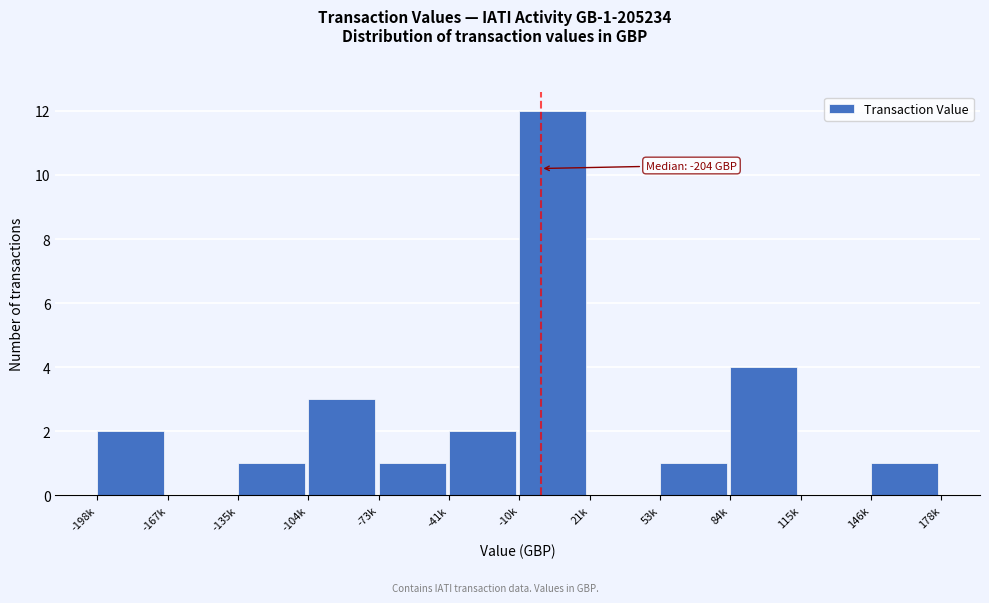

Reading left to right, list all the values displayed in this chart.

-198k=2	-167k=0	-135k=1	-104k=3	-73k=1	-41k=2	-10k=12	21k=0	53k=1	84k=4	115k=0	146k=1